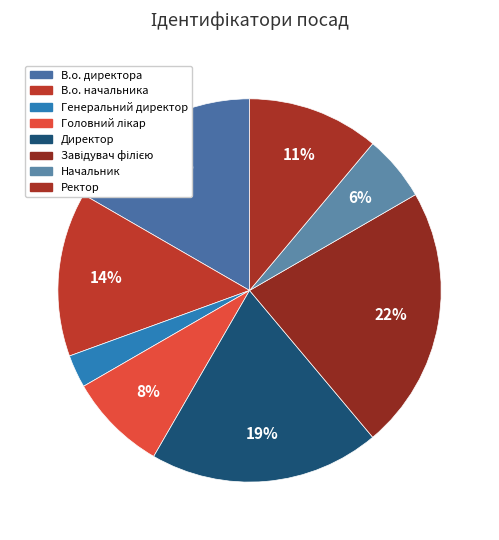

What is the largest slice in the pie chart?

Завідувач філією